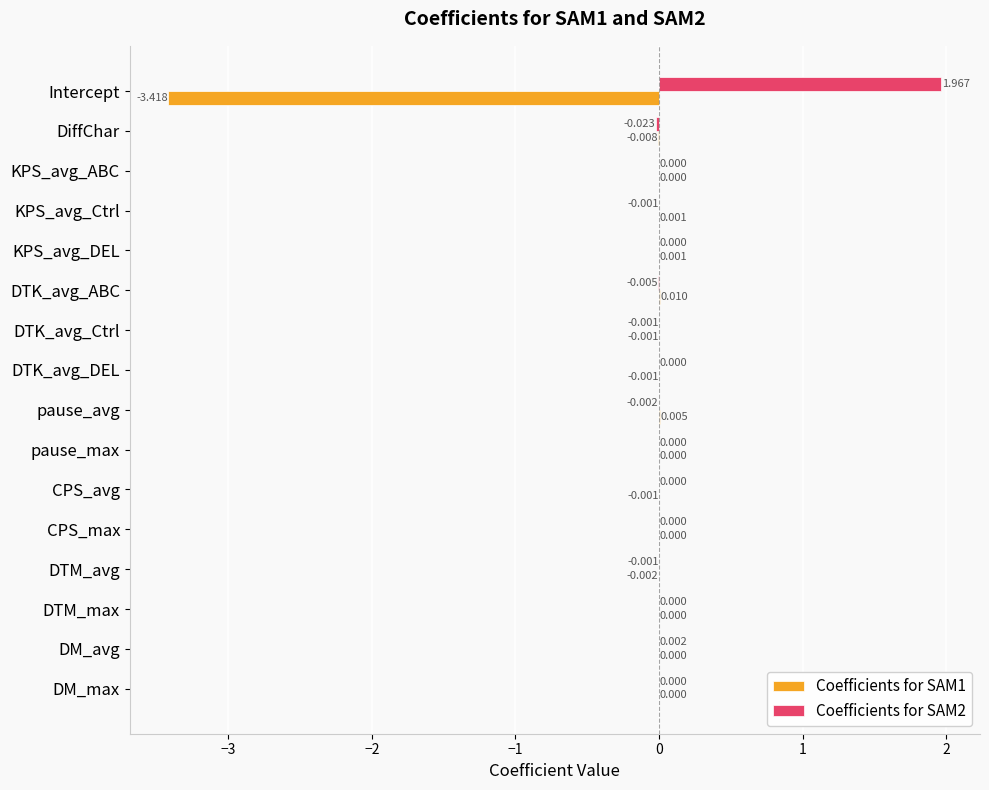

At which category is the sum across all series the highest?

DTK_avg_ABC